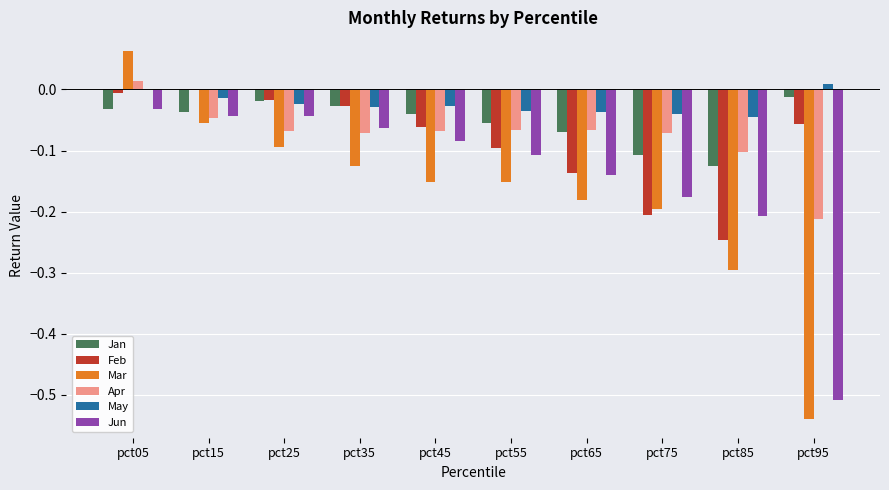

Between pct15 and pct45, which series saw the biggest shift?

Mar